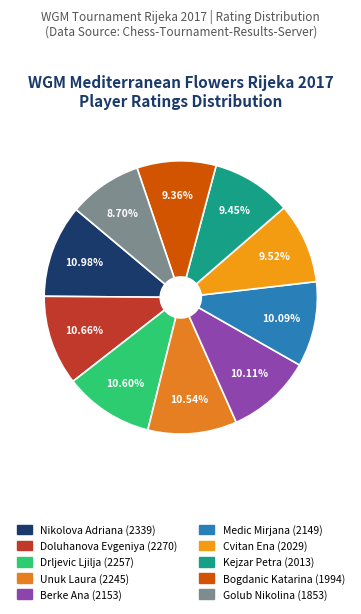

What is the largest slice in the pie chart?

Nikolova Adriana